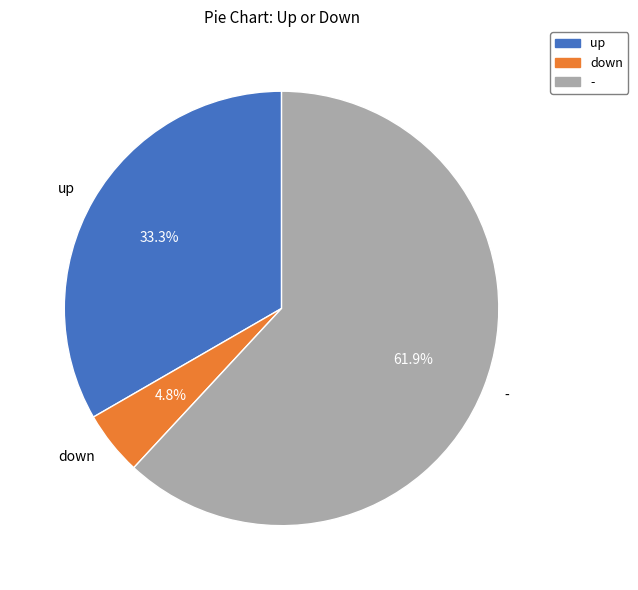

To the nearest percent, what is the difference between the largest and smallest slice percentages?

57%